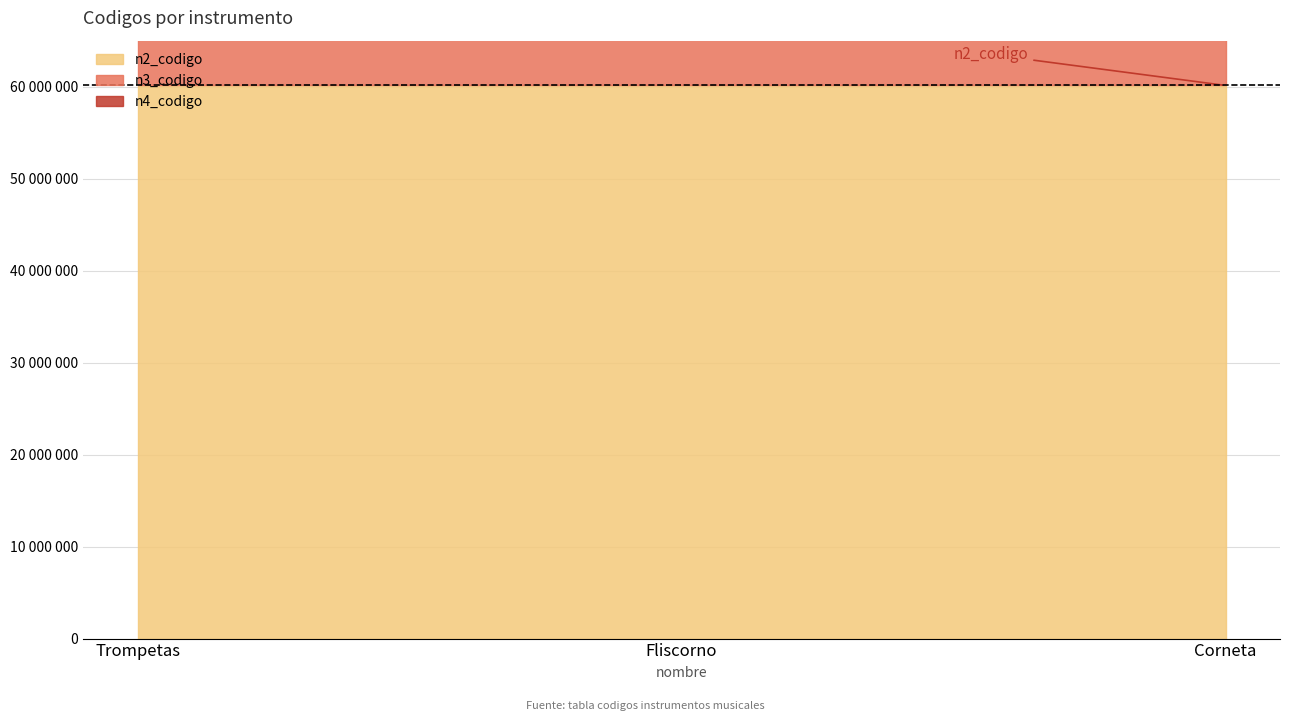

What is the approximate value of n4_codigo at Corneta?

60131101